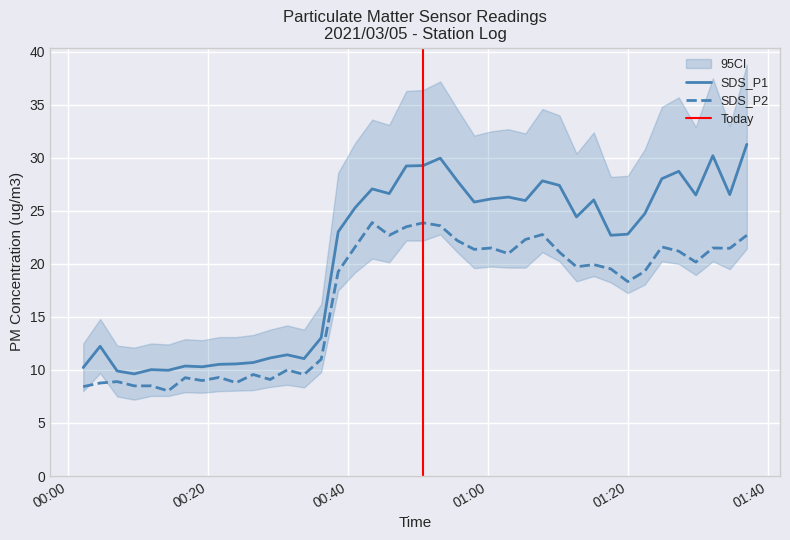

Is the value of SDS_P2 at 2021/03/05 01:12:36 greater than the value of SDS_P1 at 2021/03/05 00:04:36?

Yes